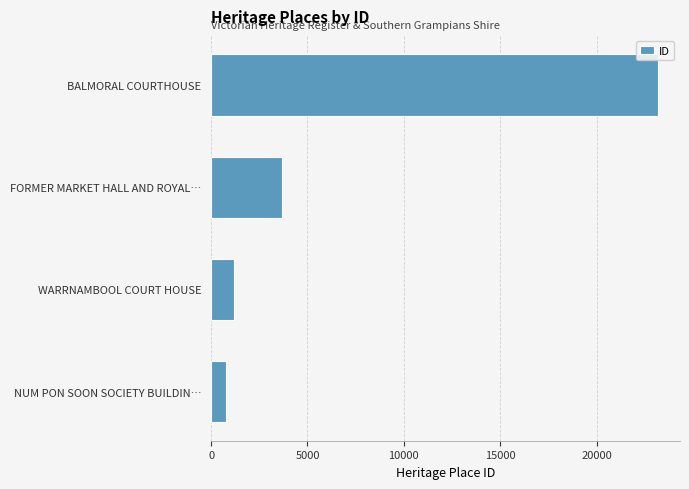

What is the average value?

7201